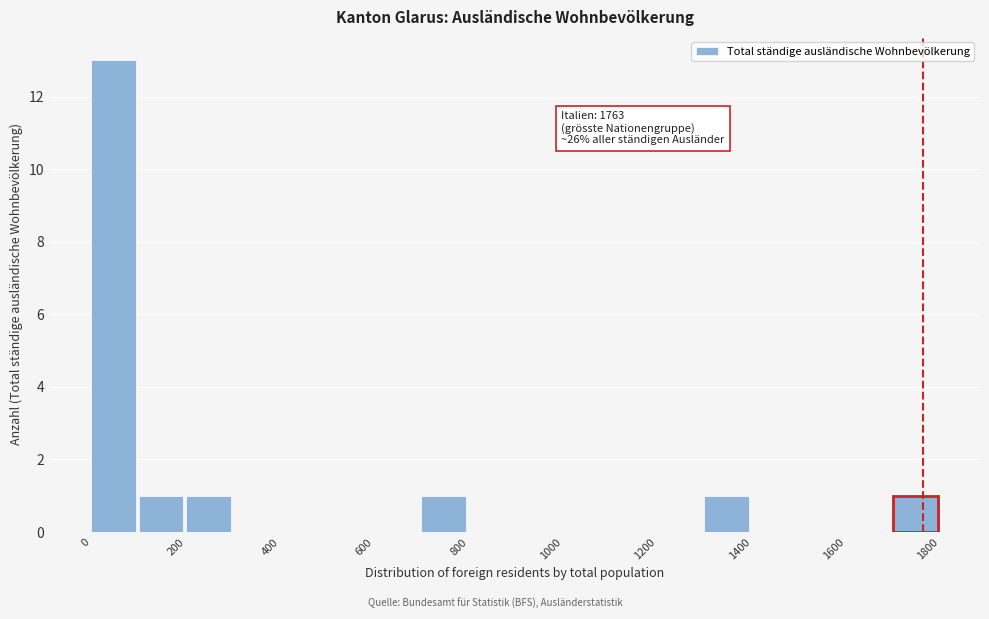

Which range on the x-axis has the tallest bar?

0 to 100